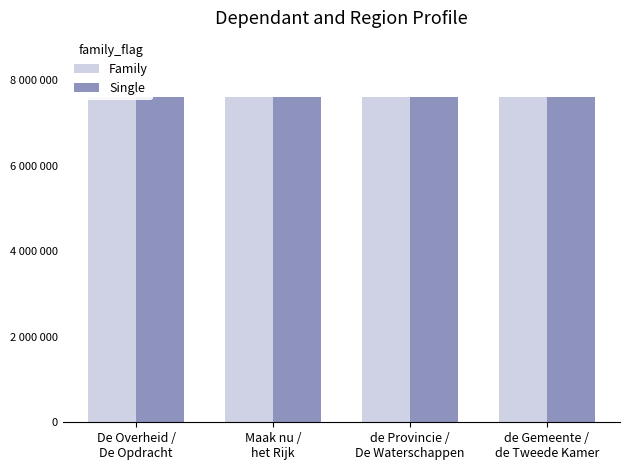

Is it true that Single equals 3223152 at Maak nu /
het Rijk?

False